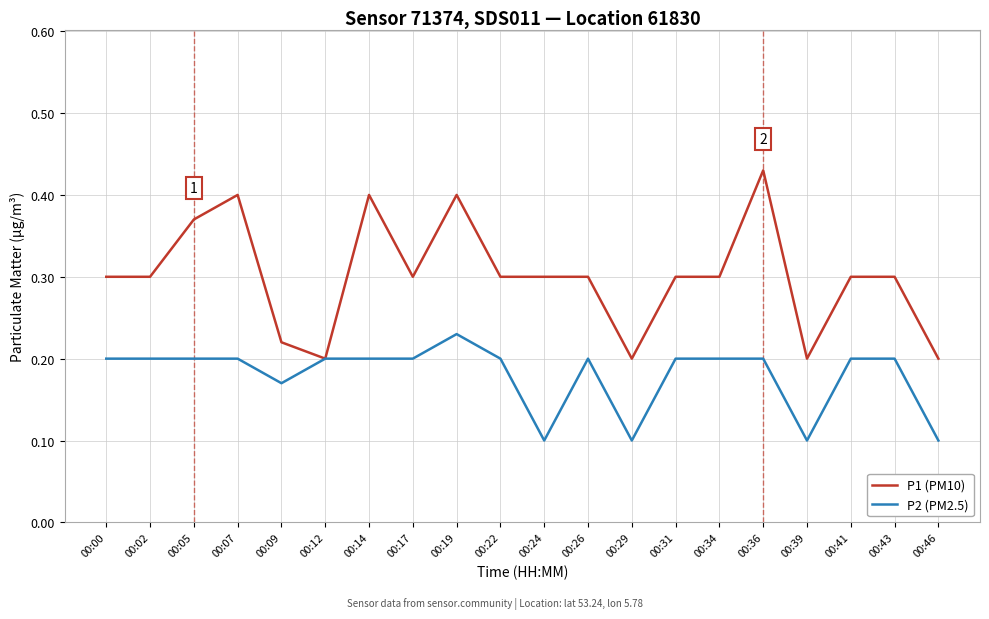

Rank the series by their maximum value, from lowest to highest.

P2 (PM2.5), P1 (PM10)